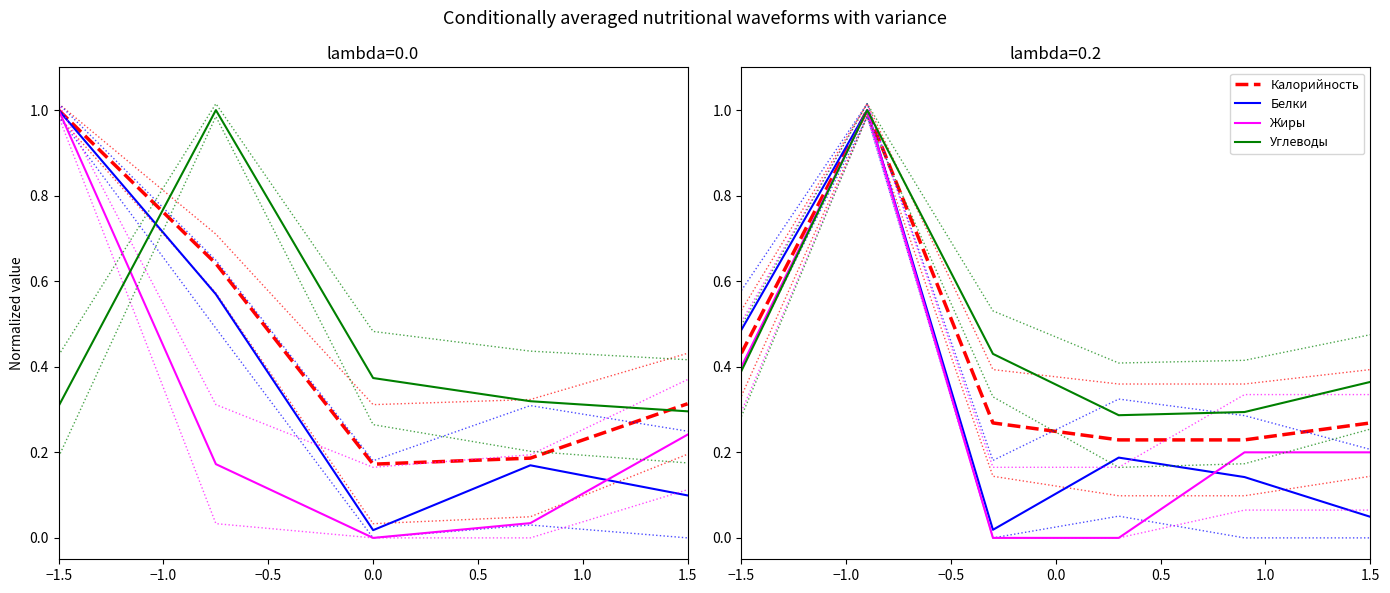

What is the value of the Углеводы point at the 3rd from the left?

0.4